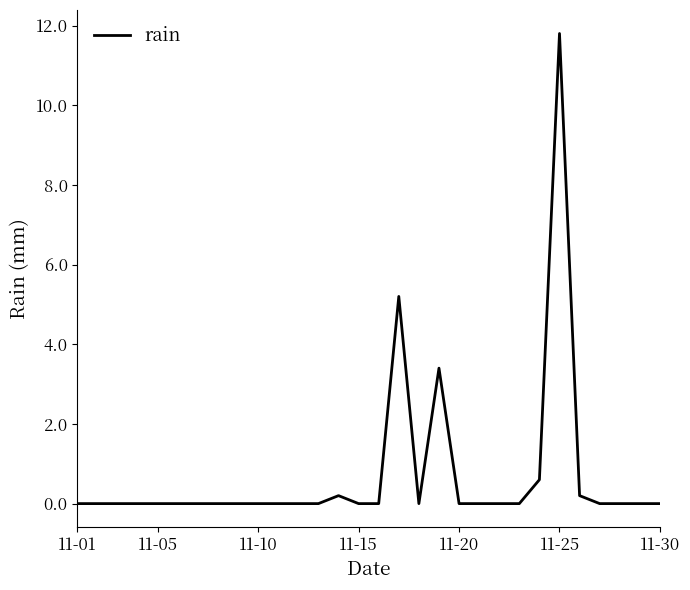

What is the greatest value displayed?

11.8